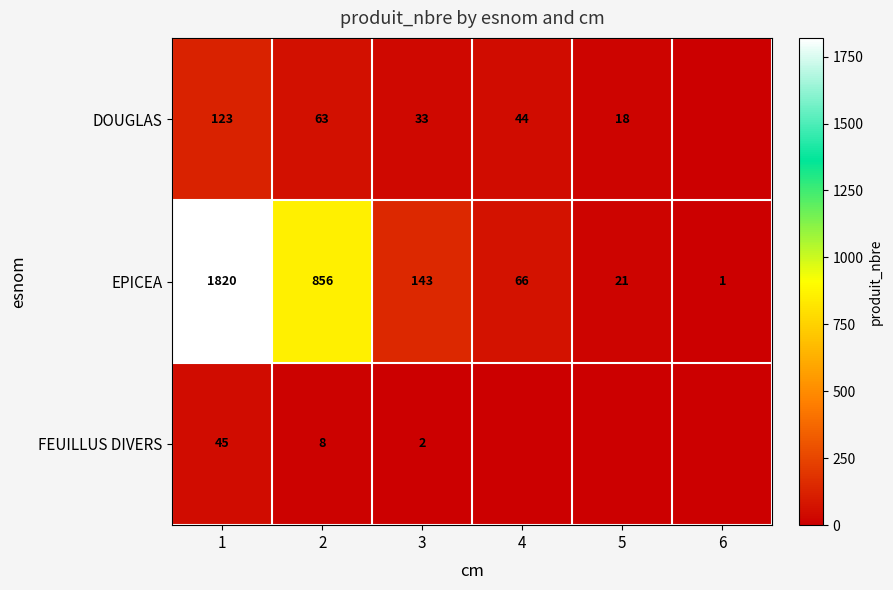

What value does the EPICEA series have at 5?

21